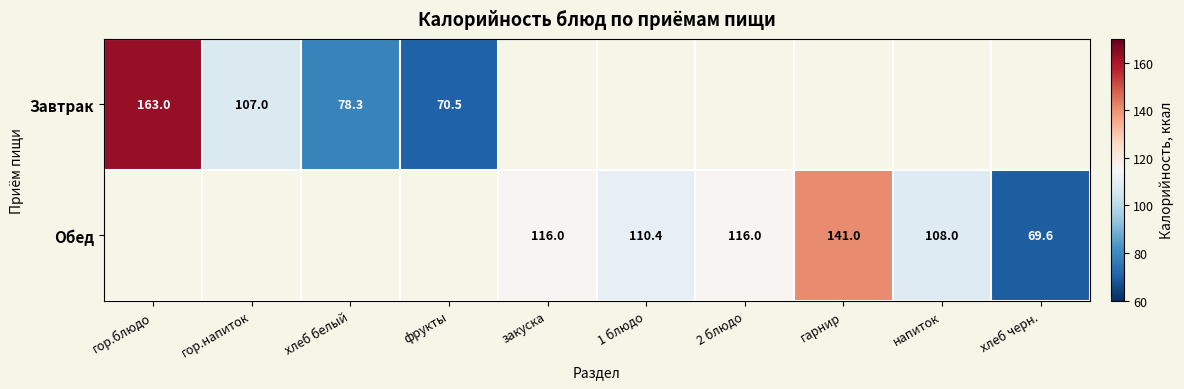

How many series are shown in this chart?

2